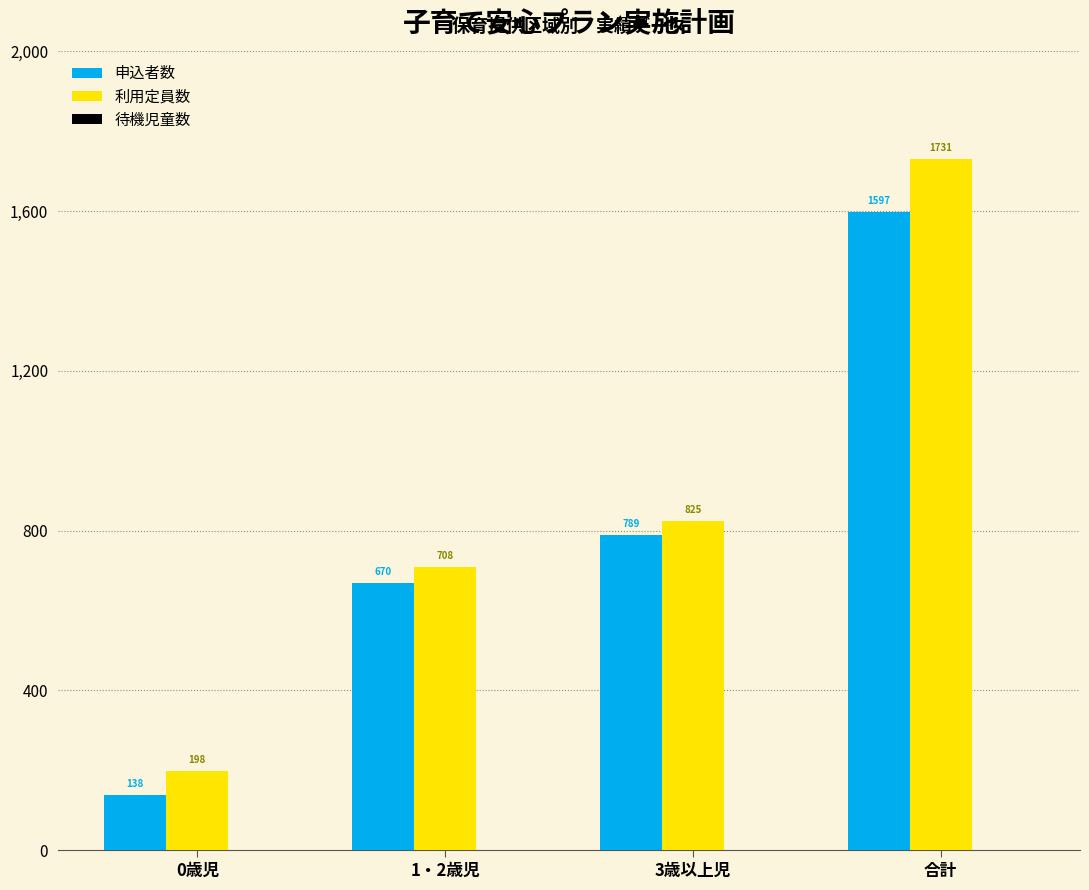

List the series in order of their overall mean, highest first.

利用定員数, 申込者数